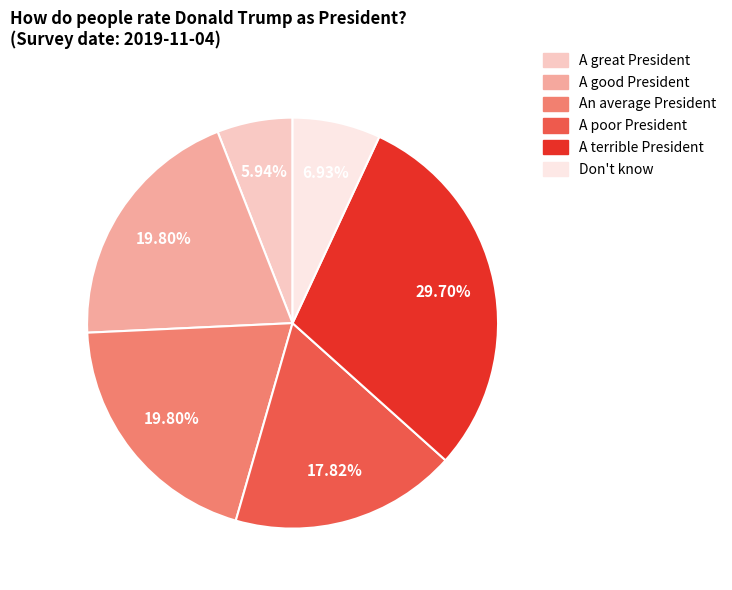

Which category has the biggest portion of the pie?

A terrible President